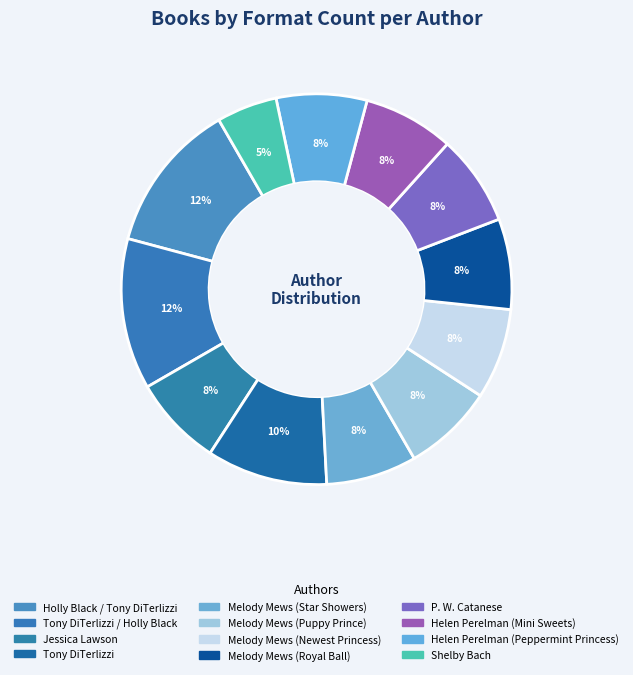

Is there any slice that represents more than half of the pie?

No